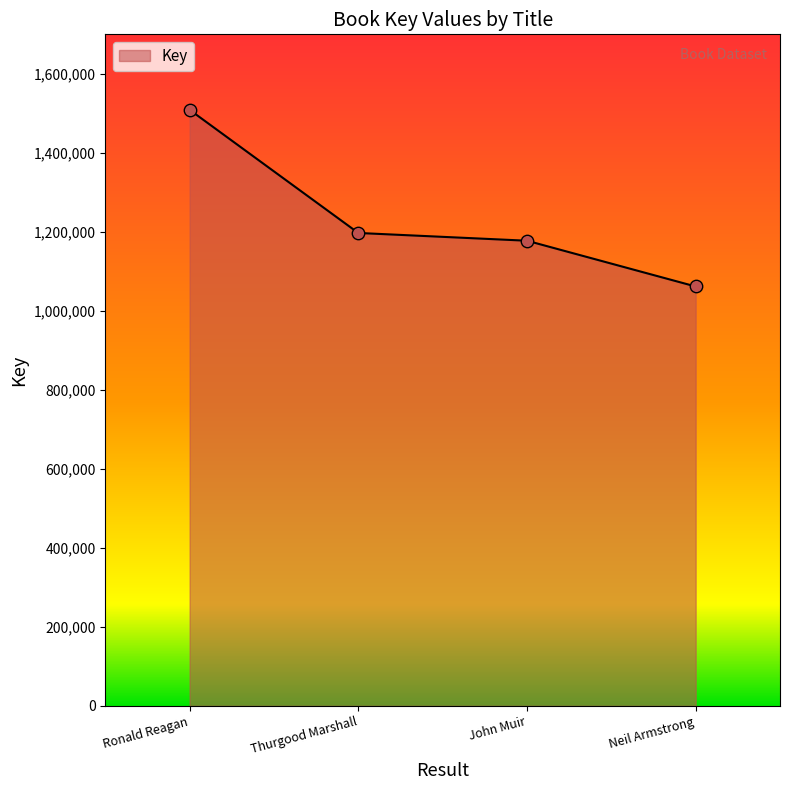

Between Neil Armstrong and Thurgood Marshall, which is larger?

Thurgood Marshall